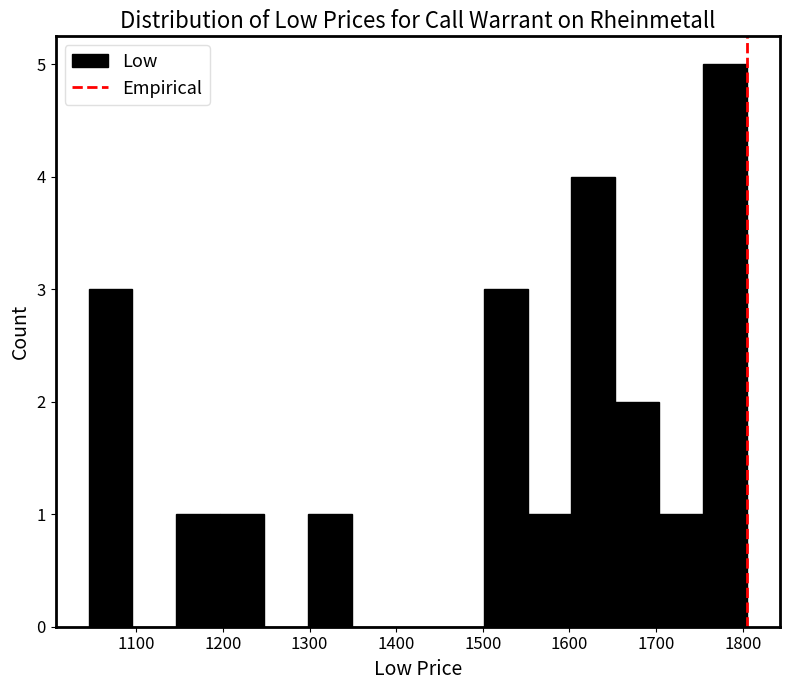

What is the height of the bar covering 1550 to 1600 on the x-axis? Neither the bar edges nor the heights are printed on the chart, so give them approximately, as read against the axes.

1